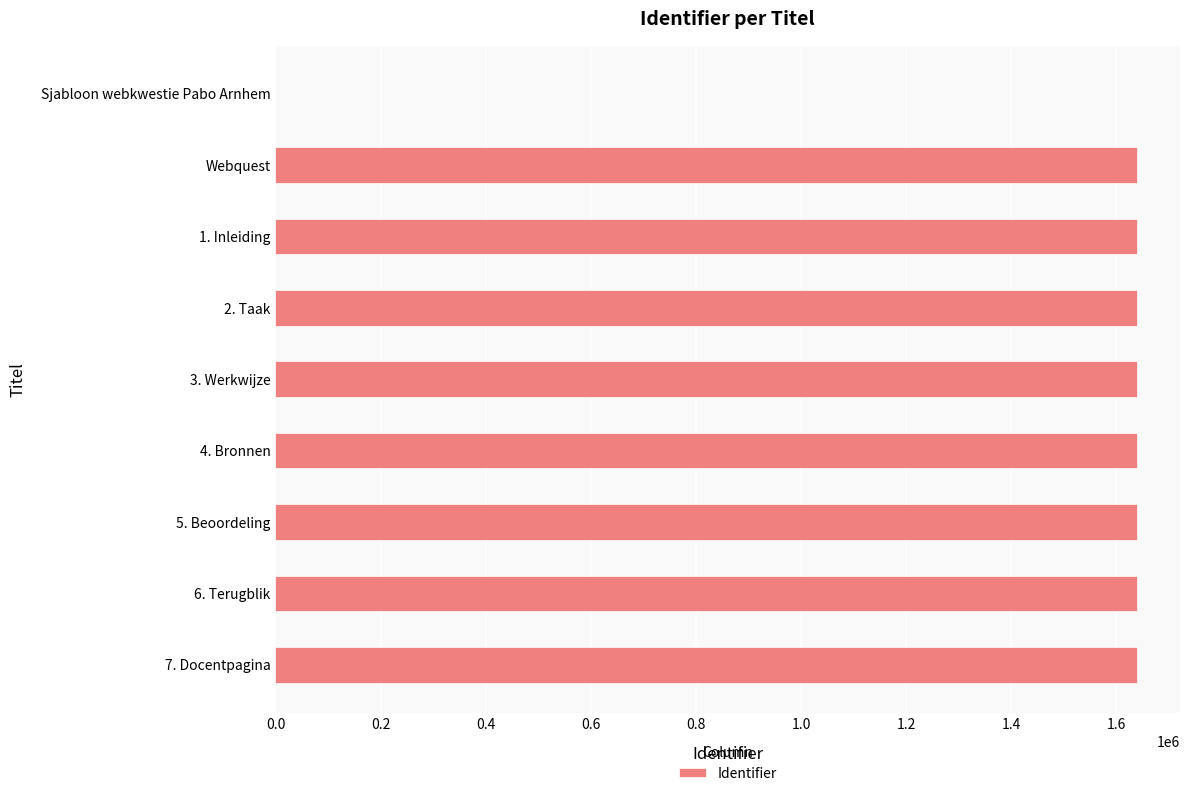

Are the bars grouped side by side (vs. stacked)?

No